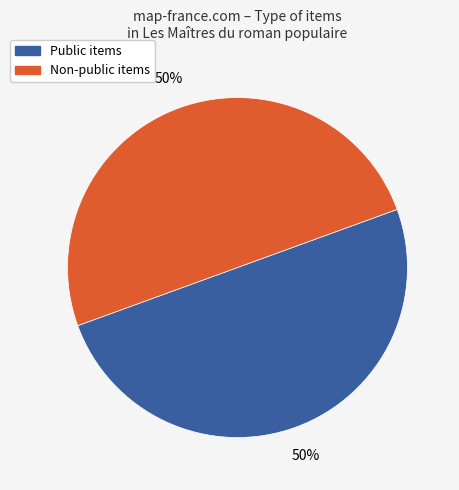

To the nearest percent, what is the average slice percentage?

50%